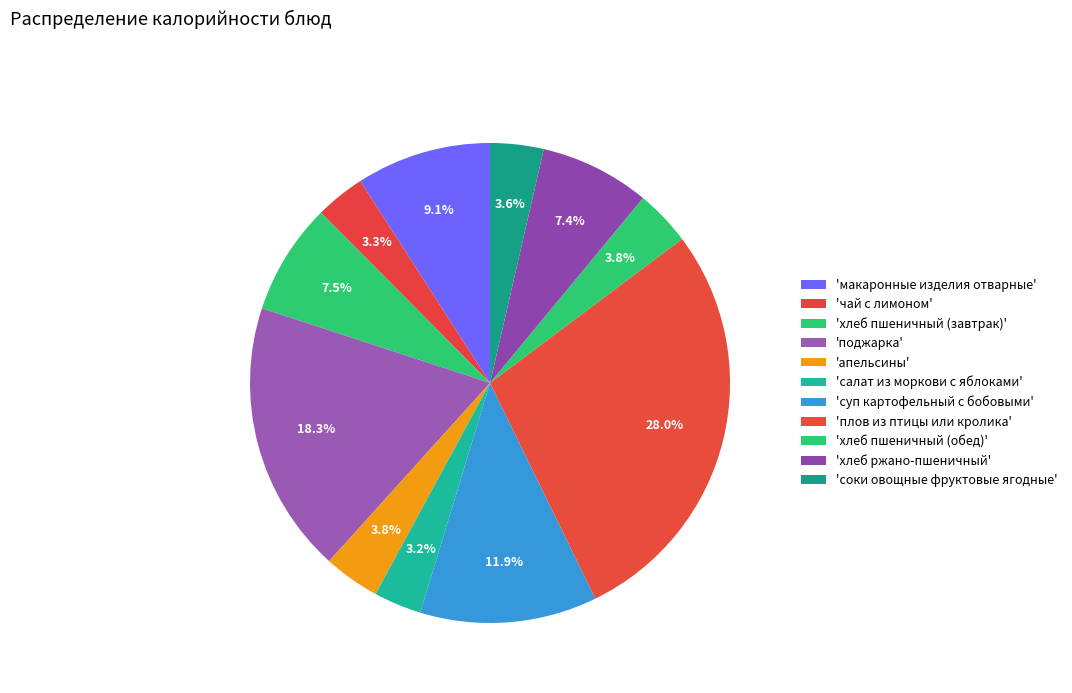

What is the largest slice in the pie chart?

плов из птицы или кролика